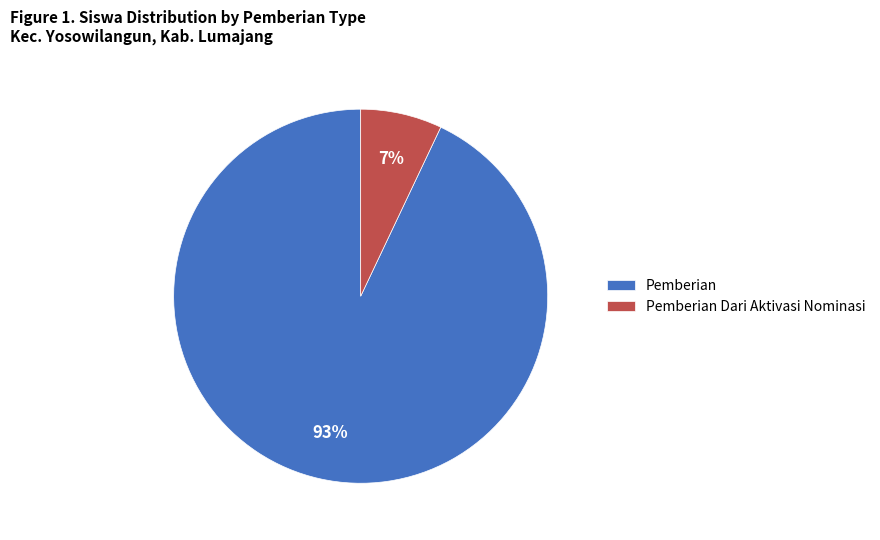

The Pemberian Dari Aktivasi Nominasi slice represents 19% of the pie. True or false?

False